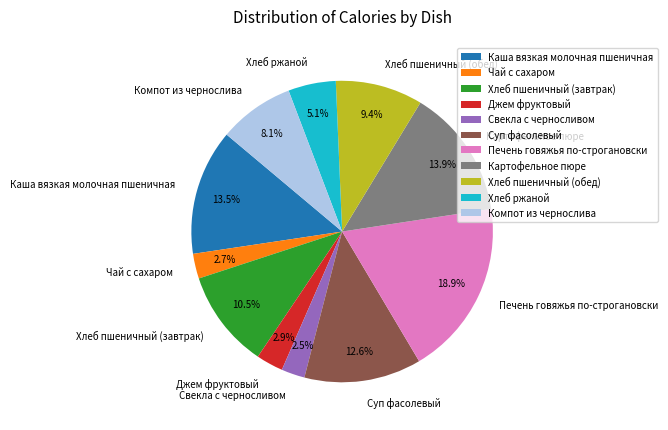

To the nearest percent, what percentage of the pie is Хлеб пшеничный (обед)?

9%